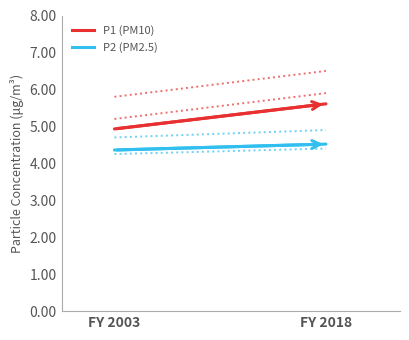

What is the value of the P1 (PM10) point at the 2nd from the left?

5.6